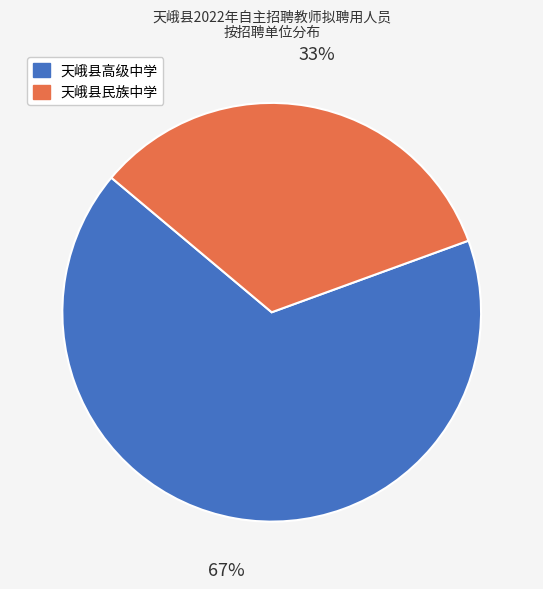

Is the sum of 天峨县高级中学 and 天峨县民族中学 greater than half?

Yes